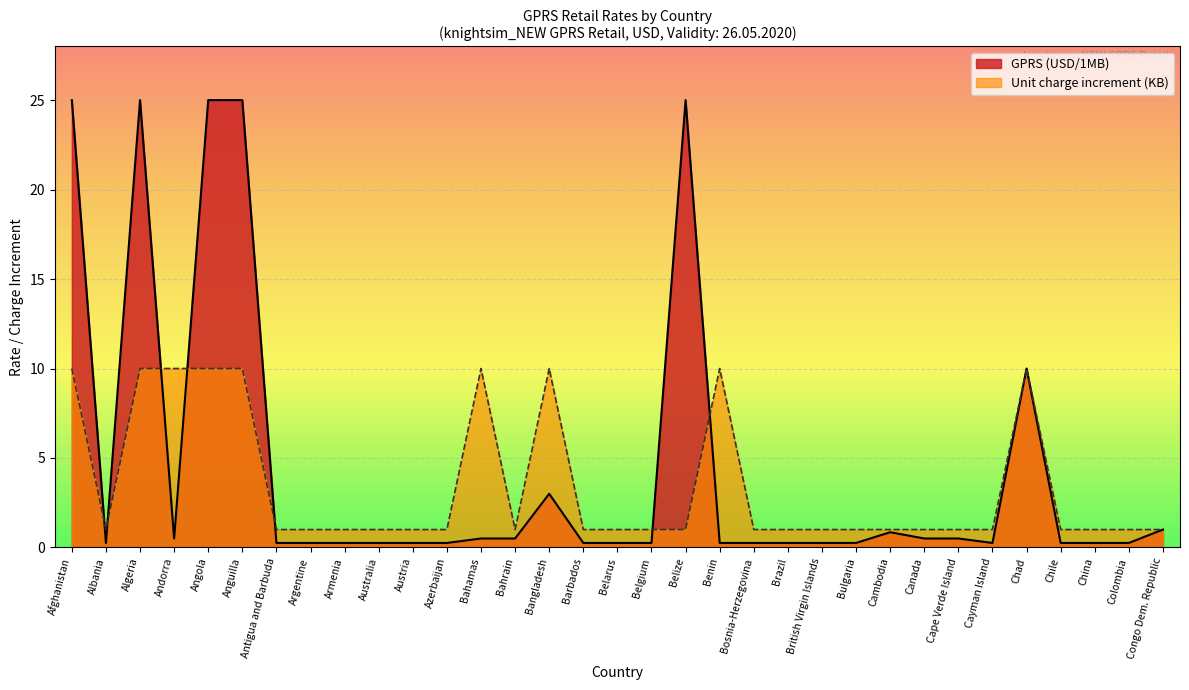

List the series in order of their peak value, lowest first.

Unit charge increment (KB), GPRS (USD/1MB)